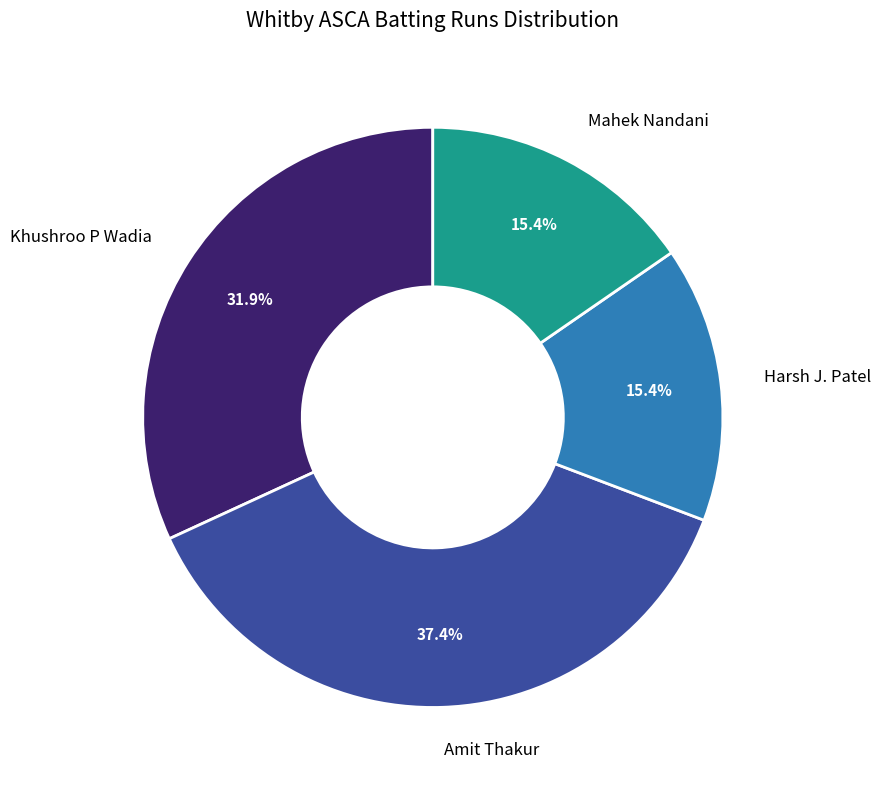

Is it true that Khushroo P Wadia is 18% of the pie?

False